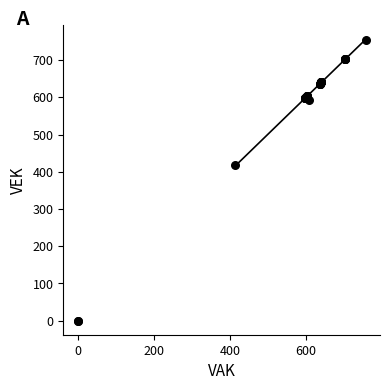

What Y value in the scatter plot is closest to 377?

417